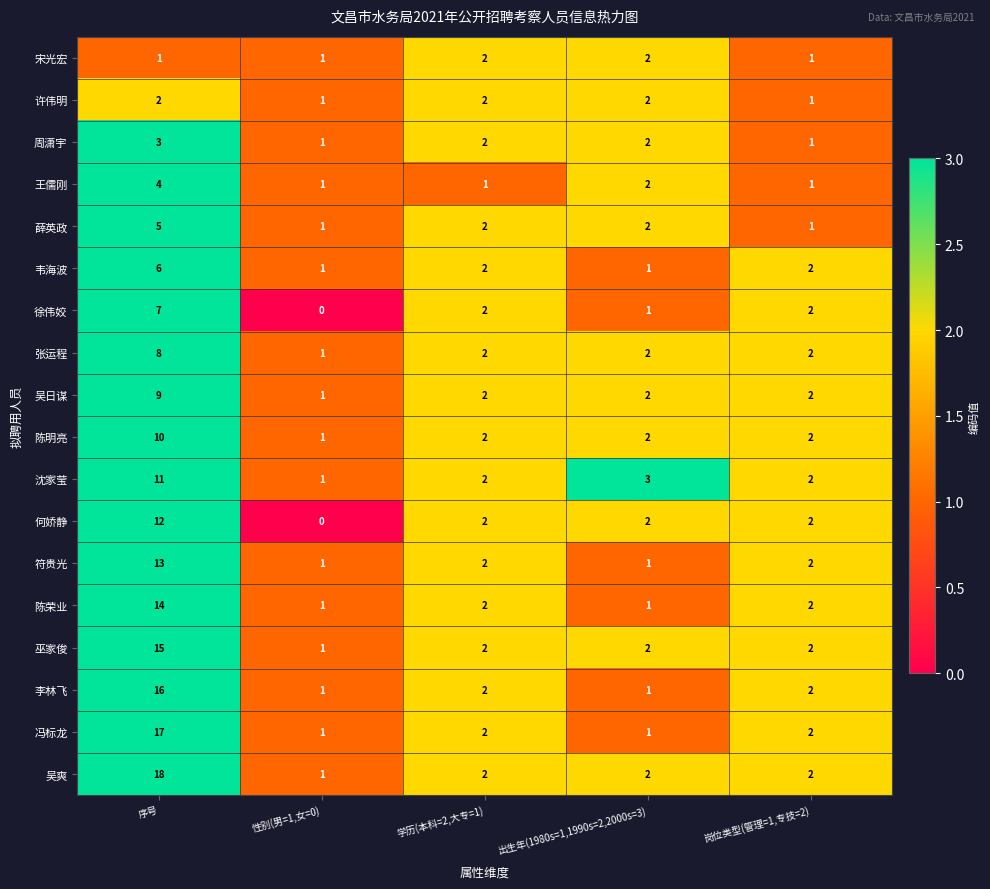

What is the average value of the 吴爽 series?

5